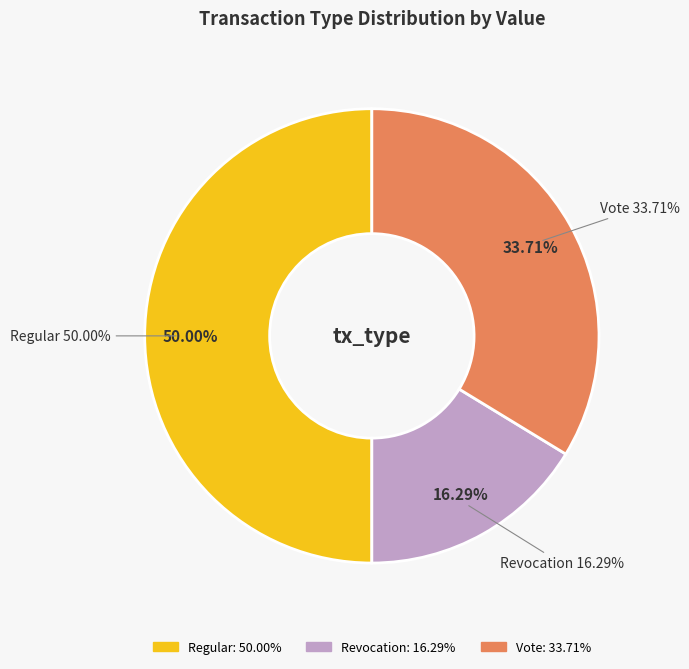

Count the number of slices in the pie.

6